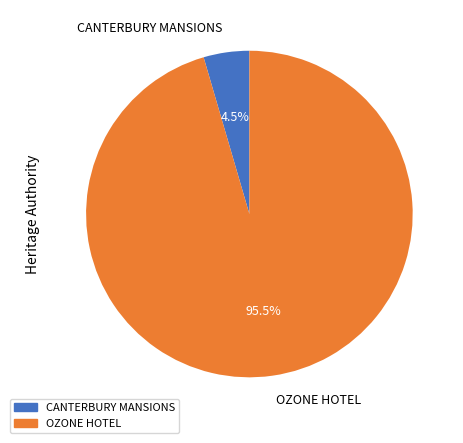

Rank the categories by value from lowest to highest.

CANTERBURY MANSIONS, OZONE HOTEL